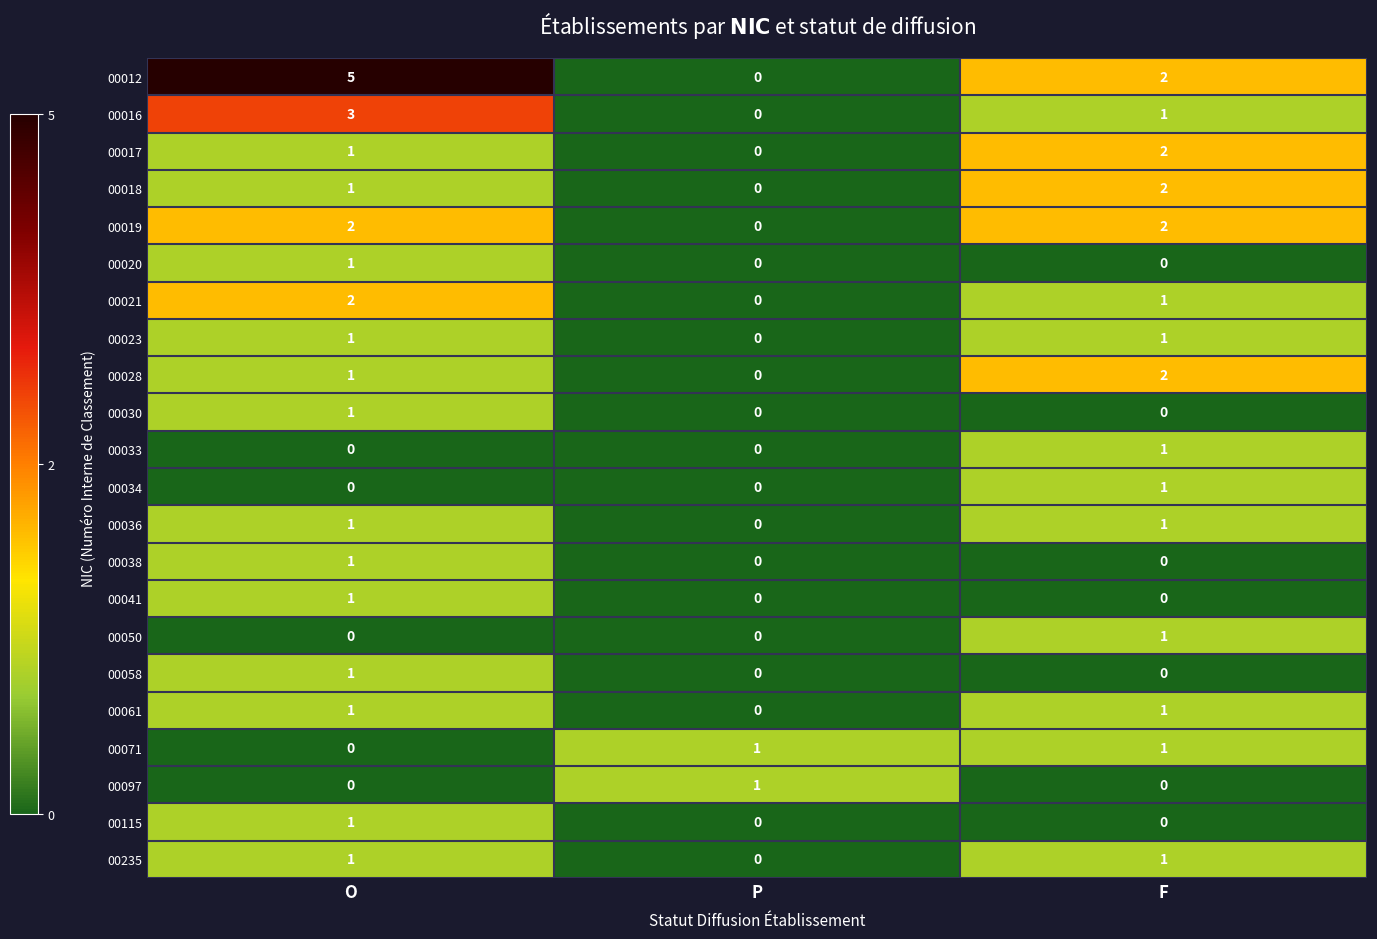

Is it true that 00030 equals -1 at P?

False